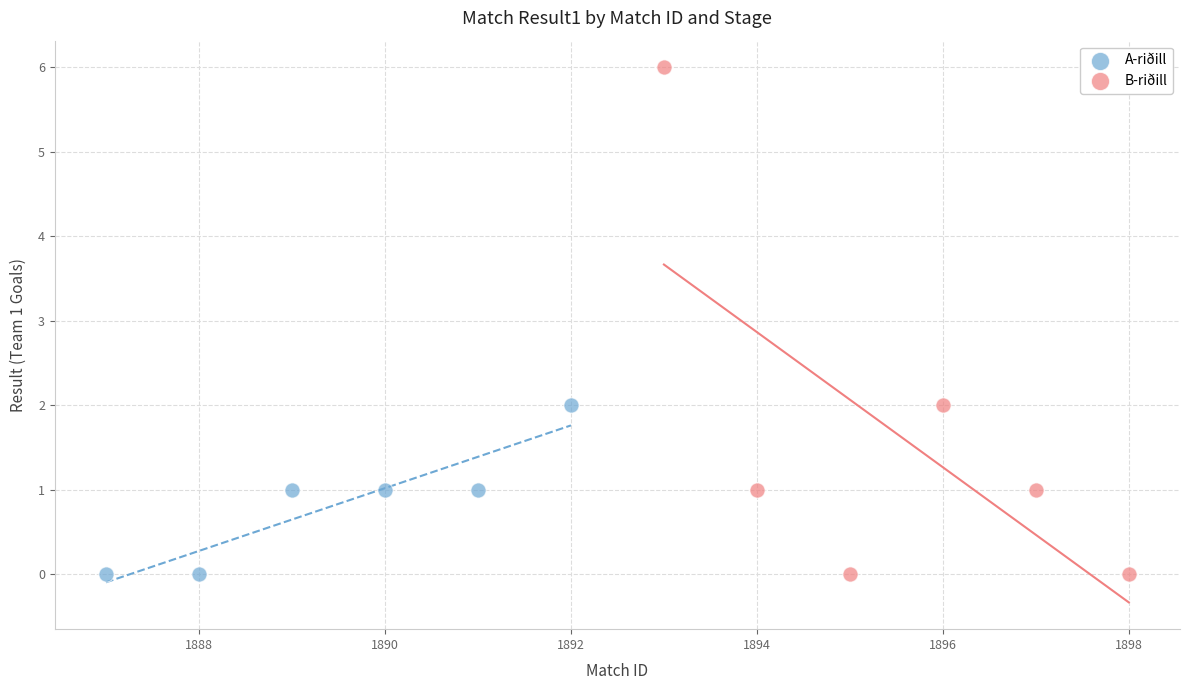

Which series has the widest spread of Y values?

B-riðill